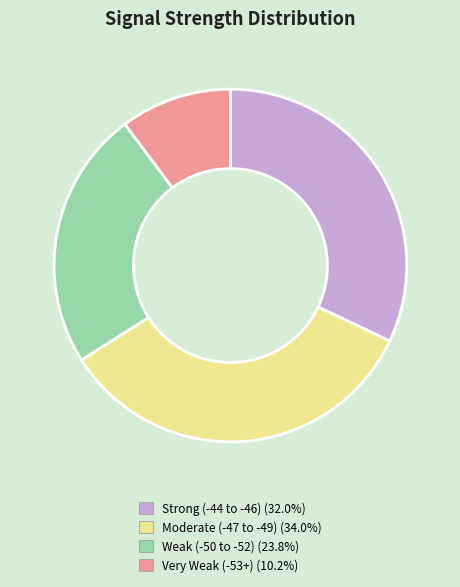

Does any single category account for the majority?

No